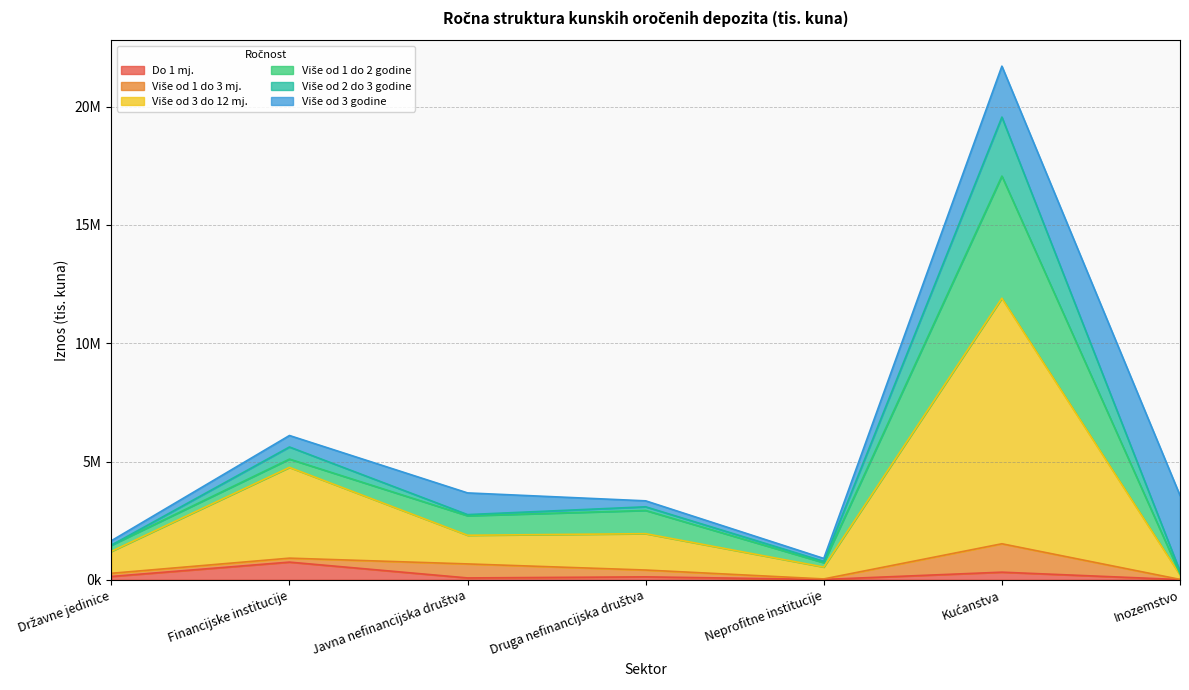

Does the chart have visible grid lines?

Yes